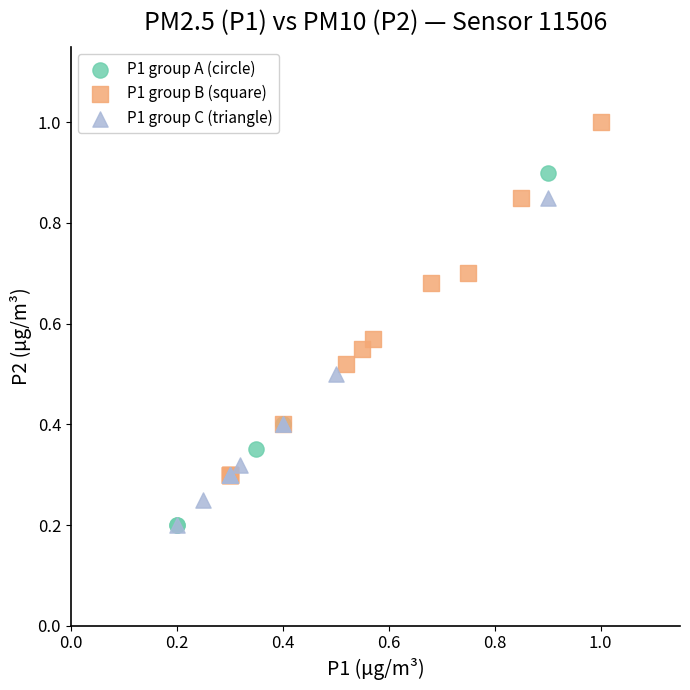

Which series contains the highest Y value?

P1 group B (square)